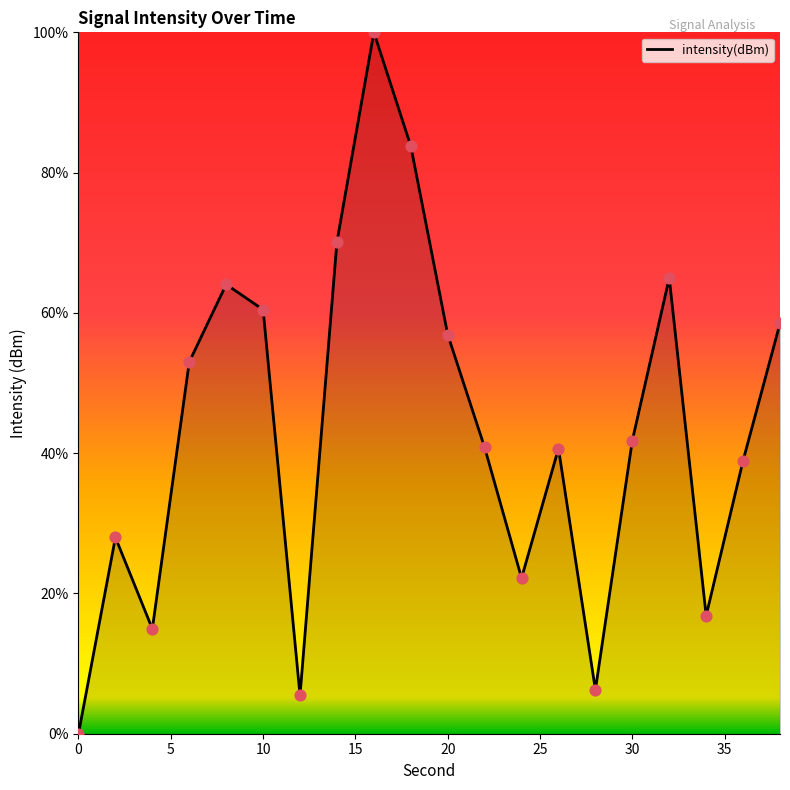

What is the greatest value displayed?

100.0